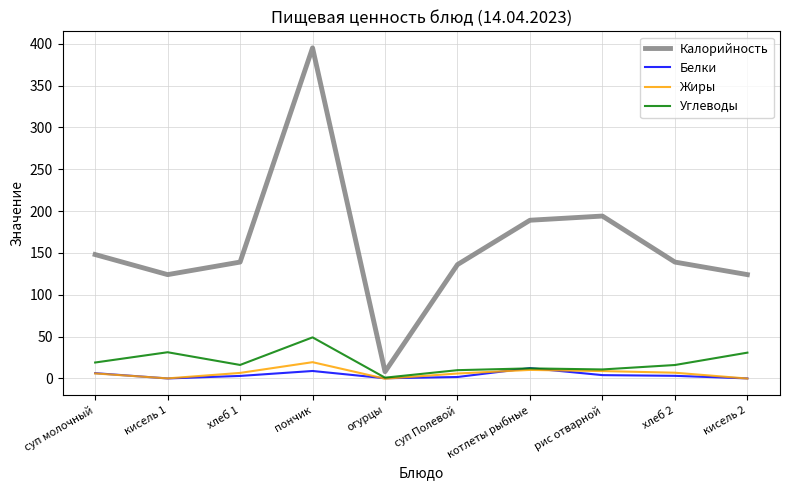

True or false: Углеводы and Калорийность intersect in this chart.

False